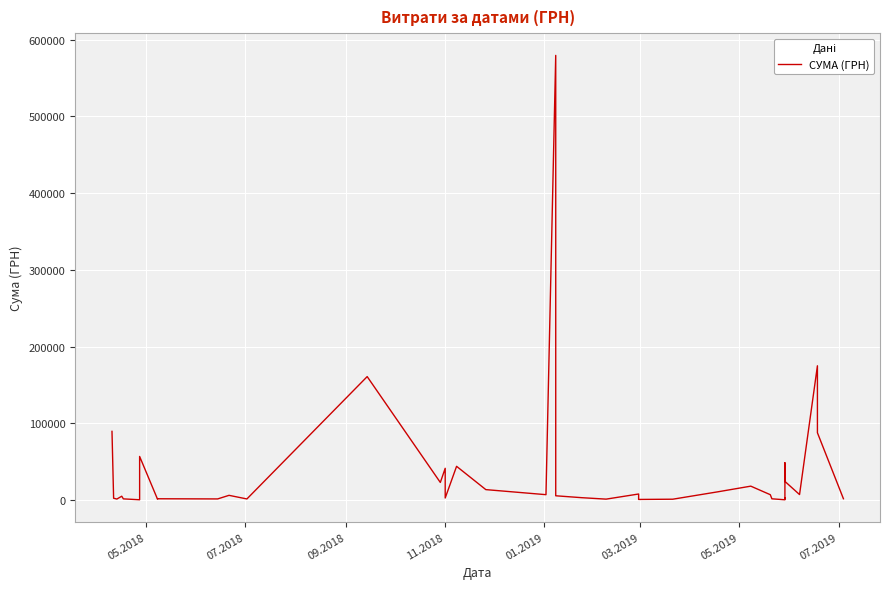

What is the smallest value displayed?

203.2